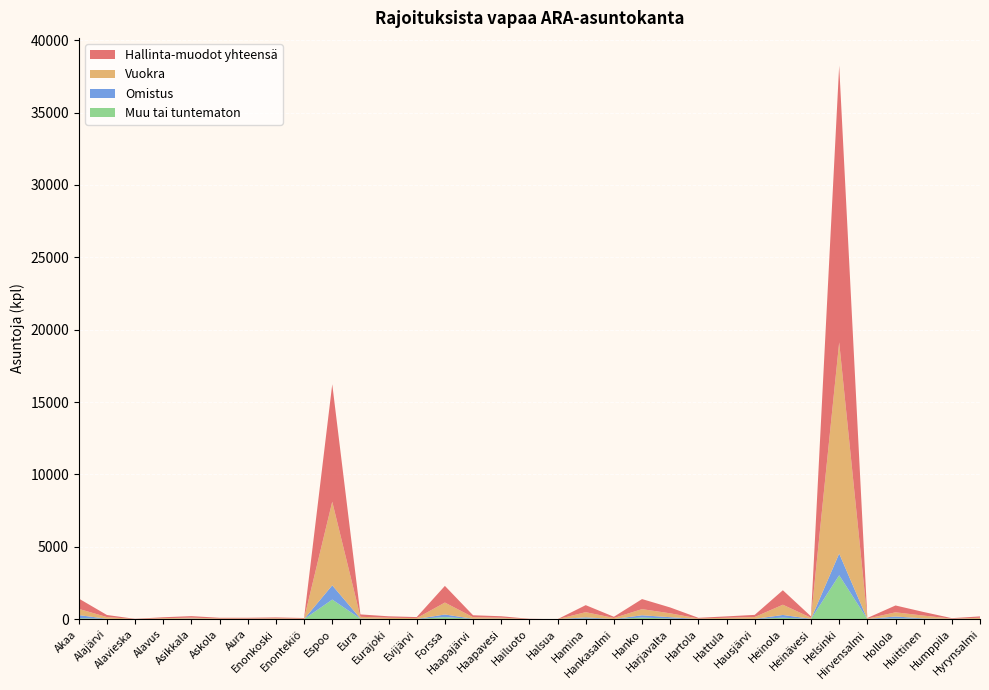

Reading left to right, list all the values displayed in this chart.

Hallinta-muodot yhteensä: Akaa=713	Alajärvi=145	Alavieska=12	Alavus=67	Asikkala=106	Askola=49	Aura=49	Enonkoski=61	Enontekiö=41	Espoo=8116	Eura=165	Eurajoki=100	Evijärvi=73	Forssa=1150	Haapajärvi=136	Haapavesi=102	Hailuoto=13	Halsua=0	Hamina=485	Hankasalmi=84	Hanko=695	Harjavalta=405	Hartola=48	Hattula=97	Hausjärvi=149	Heinola=1000	Heinävesi=97	Helsinki=19125	Hirvensalmi=41	Hollola=474	Huittinen=248	Humppila=36	Hyrynsalmi=96
Vuokra: Akaa=431	Alajärvi=116	Alavieska=12	Alavus=53	Asikkala=64	Askola=39	Aura=31	Enonkoski=44	Enontekiö=34	Espoo=5776	Eura=116	Eurajoki=86	Evijärvi=57	Forssa=825	Haapajärvi=107	Haapavesi=69	Hailuoto=12	Halsua=0	Hamina=356	Hankasalmi=73	Hanko=425	Harjavalta=266	Hartola=41	Hattula=75	Hausjärvi=128	Heinola=708	Heinävesi=70	Helsinki=14590	Hirvensalmi=31	Hollola=288	Huittinen=193	Humppila=18	Hyrynsalmi=74
Omistus: Akaa=214	Alajärvi=2	Alavieska=0	Alavus=6	Asikkala=31	Askola=0	Aura=10	Enonkoski=0	Enontekiö=3	Espoo=985	Eura=15	Eurajoki=2	Evijärvi=1	Forssa=181	Haapajärvi=7	Haapavesi=19	Hailuoto=0	Halsua=0	Hamina=79	Hankasalmi=0	Hanko=158	Harjavalta=93	Hartola=6	Hattula=12	Hausjärvi=3	Heinola=188	Heinävesi=13	Helsinki=1498	Hirvensalmi=2	Hollola=132	Huittinen=23	Humppila=14	Hyrynsalmi=12
Muu tai tuntematon: Akaa=68	Alajärvi=27	Alavieska=0	Alavus=8	Asikkala=11	Askola=10	Aura=8	Enonkoski=17	Enontekiö=4	Espoo=1355	Eura=34	Eurajoki=12	Evijärvi=15	Forssa=144	Haapajärvi=22	Haapavesi=14	Hailuoto=1	Halsua=0	Hamina=50	Hankasalmi=11	Hanko=112	Harjavalta=46	Hartola=1	Hattula=10	Hausjärvi=18	Heinola=104	Heinävesi=14	Helsinki=3037	Hirvensalmi=8	Hollola=54	Huittinen=32	Humppila=4	Hyrynsalmi=10